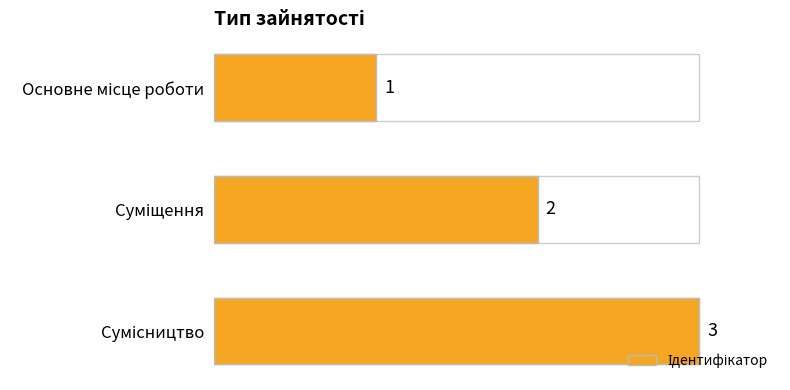

What is the greatest value displayed?

3